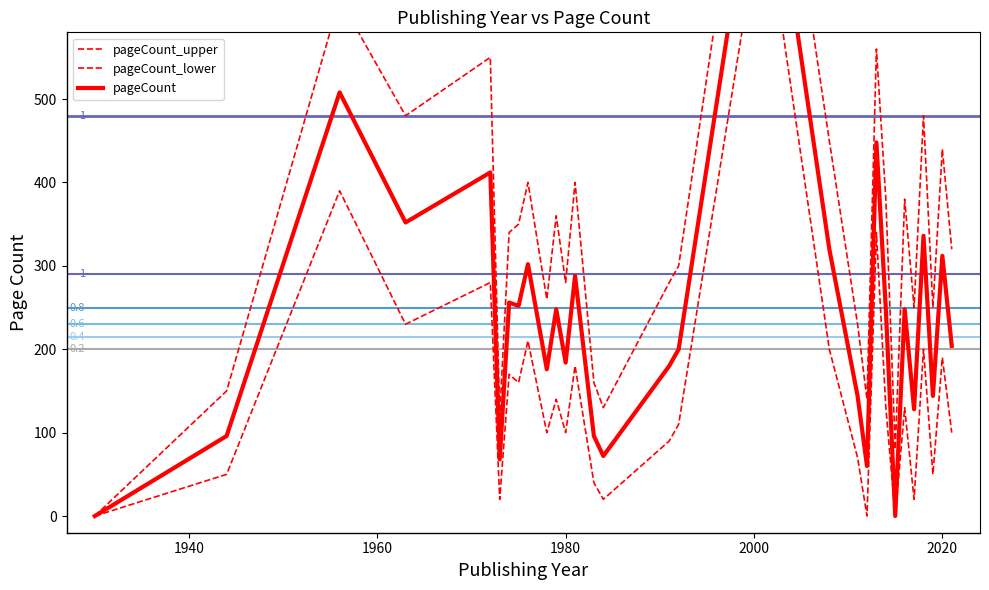

At which label is pageCount_lower closest to 370?

1956